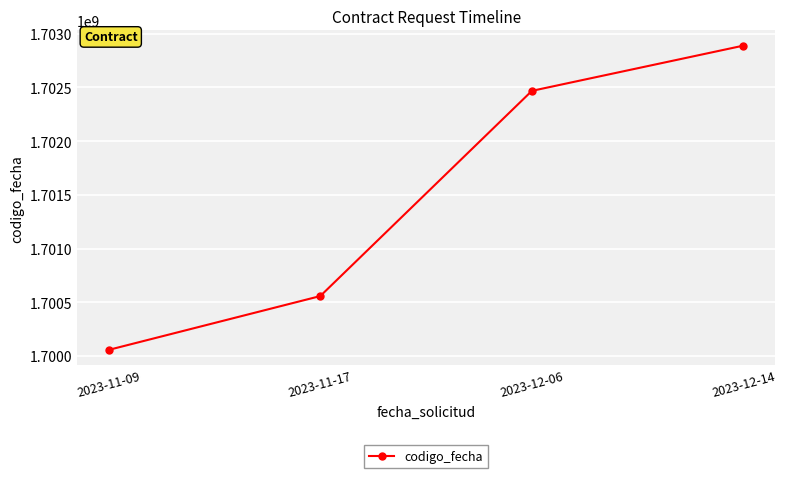

How many values are between 1700557659 and 1702890090?

3